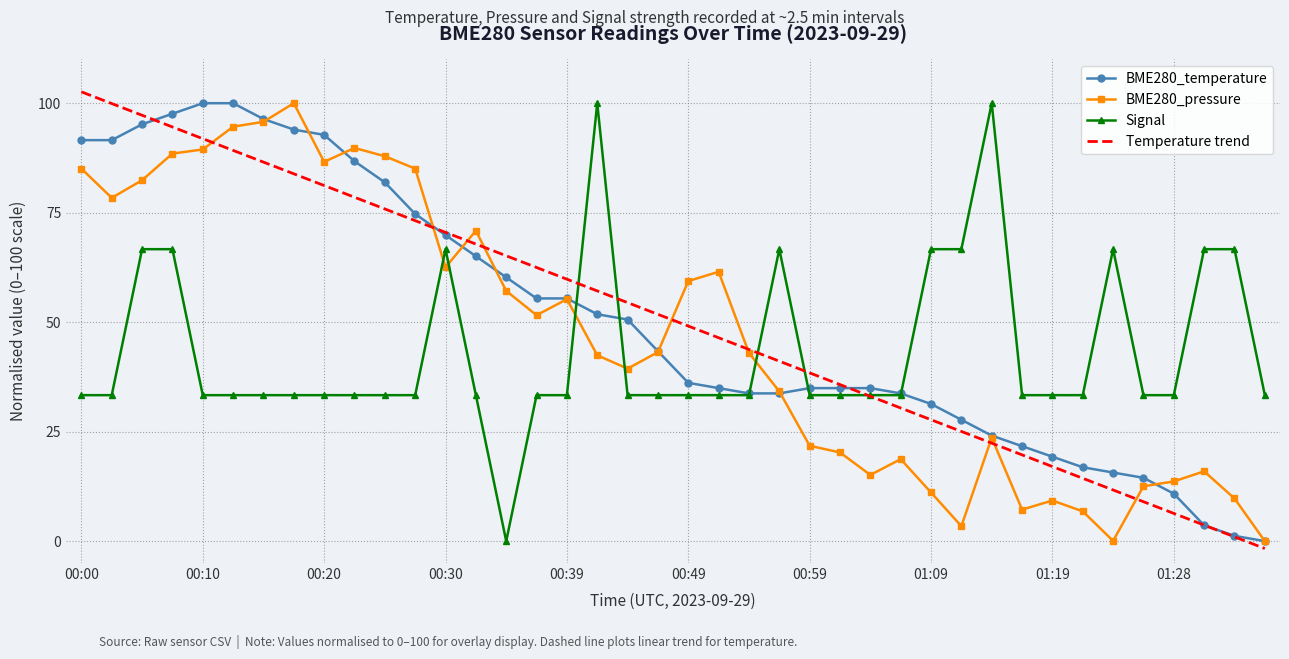

What is the highest value of the BME280_pressure series?

100.0